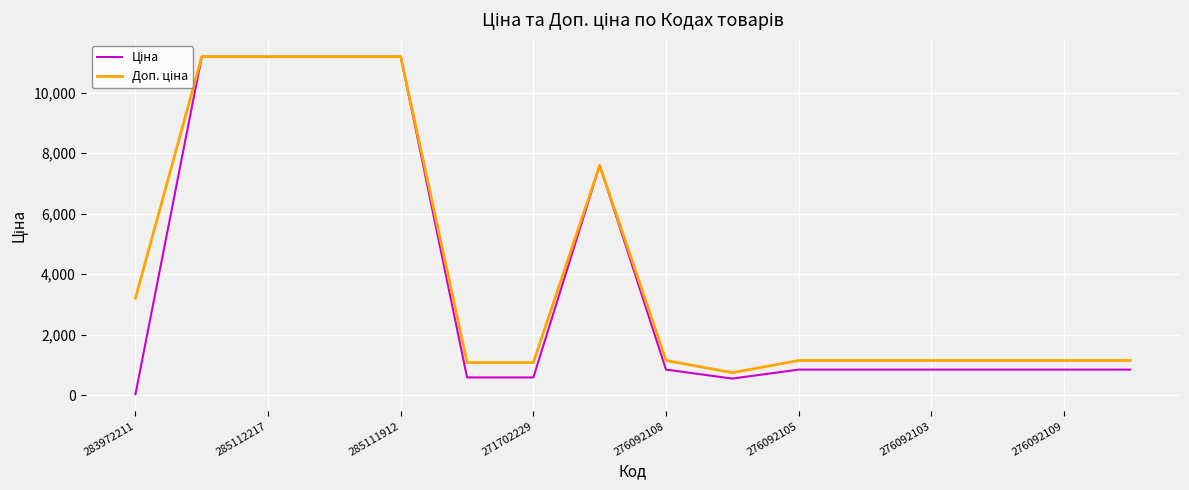

At which category does the chart reach its minimum across all series?

283972211